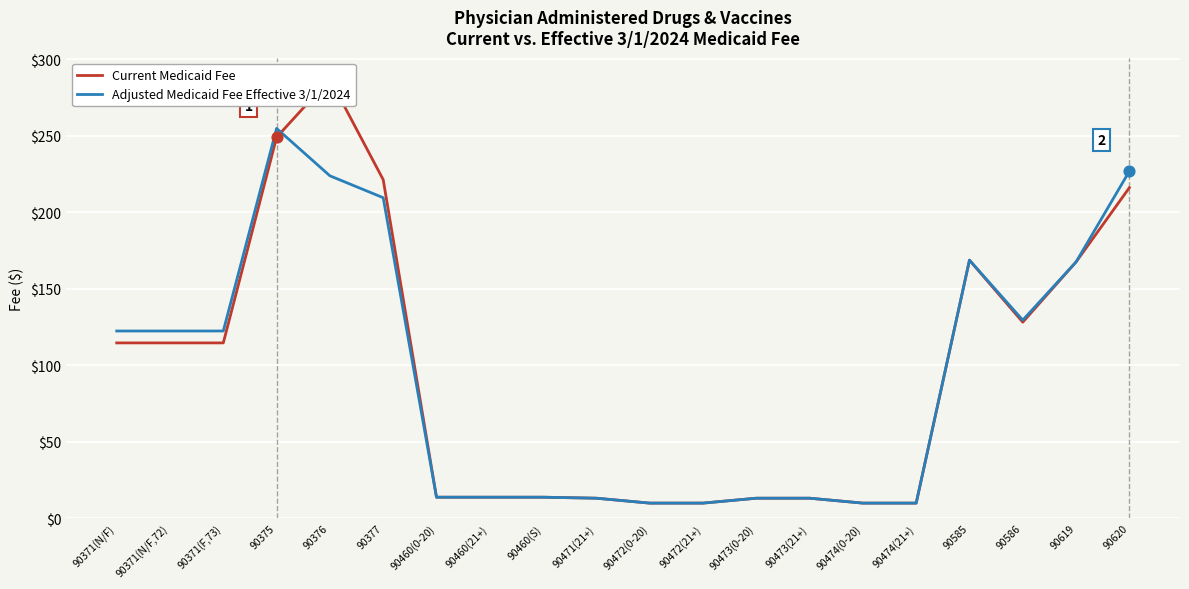

Which series contains the highest Y value?

Current Medicaid Fee